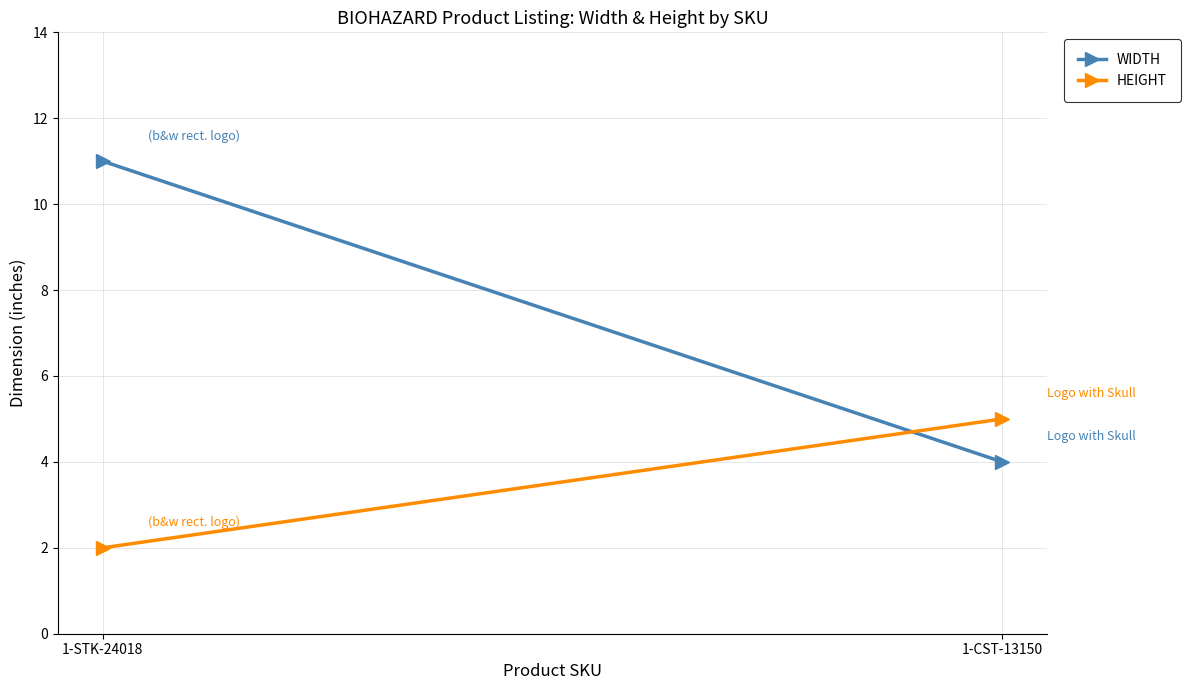

Is the value of HEIGHT at 1-CST-13150 greater than the value of WIDTH at 1-CST-13150?

Yes